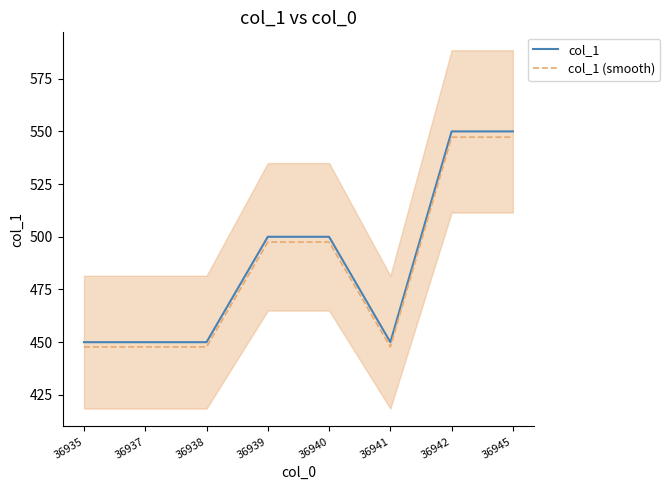

True or false: col_1 and col_1 (smooth) intersect in this chart.

False